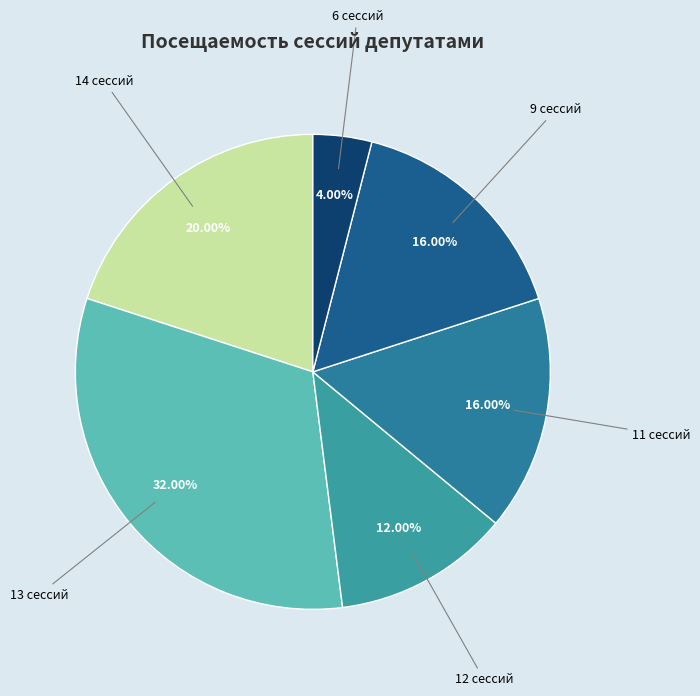

Do 13 сессий and 14 сессий together represent more than half of the pie?

Yes